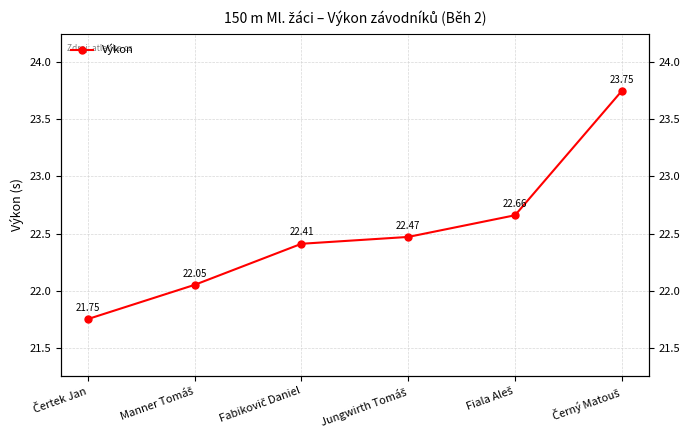

How many data points does each series have?

6